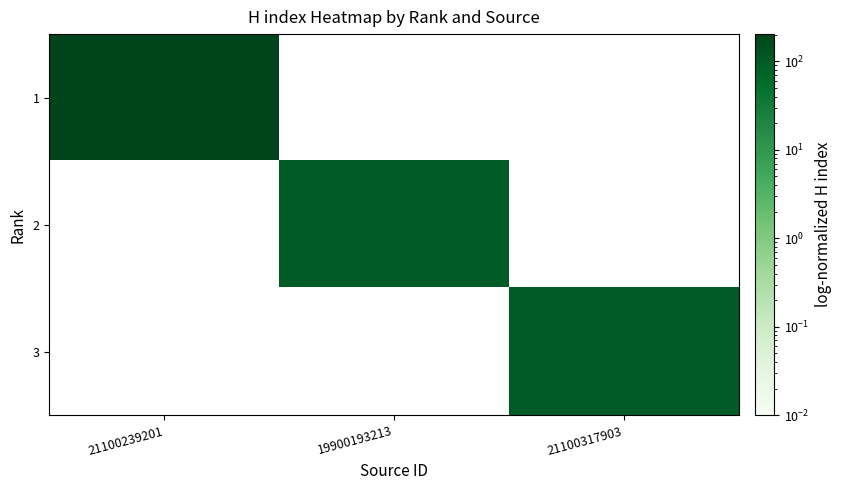

List the series in order of their peak value, highest first.

1, 2, 3